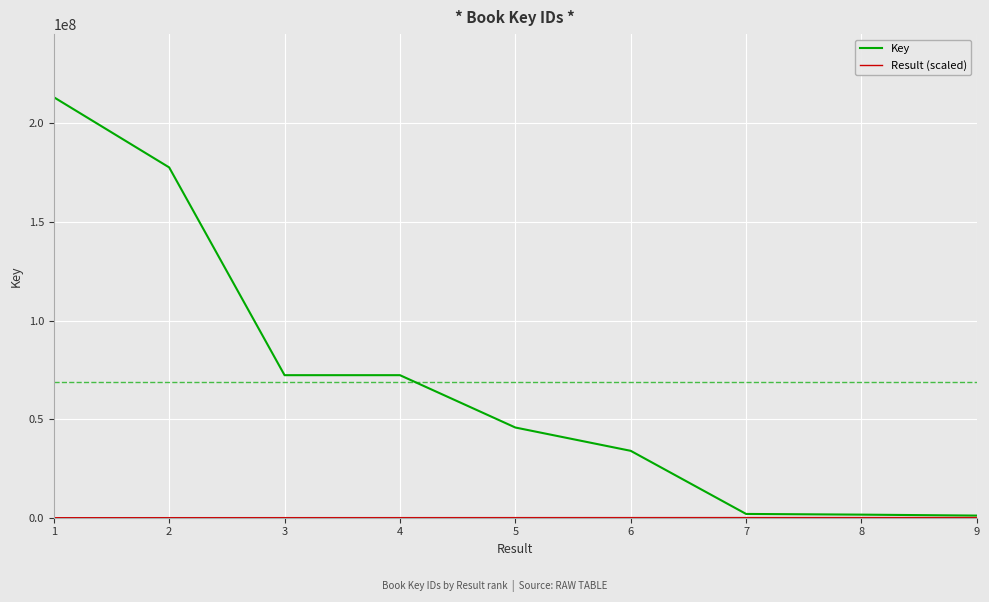

The value of Key at 4 is 17245781. True or false?

False